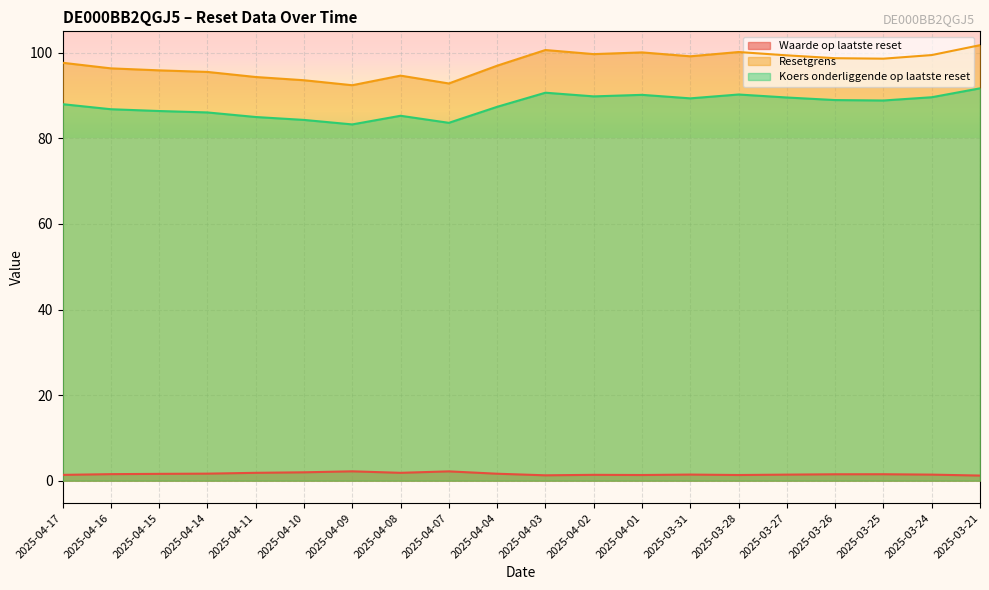

Reading left to right, transcribe all the data shown in this chart.

Waarde op laatste reset: 2025-04-17=1.4	2025-04-16=1.5	2025-04-15=1.6	2025-04-14=1.6	2025-04-11=1.8	2025-04-10=2.0	2025-04-09=2.2	2025-04-08=1.8	2025-04-07=2.2	2025-04-04=1.6	2025-04-03=1.3	2025-04-02=1.4	2025-04-01=1.3	2025-03-31=1.4	2025-03-28=1.3	2025-03-27=1.4	2025-03-26=1.5	2025-03-25=1.5	2025-03-24=1.4	2025-03-21=1.2
Resetgrens: 2025-04-17=97.7	2025-04-16=96.3	2025-04-15=95.9	2025-04-14=95.5	2025-04-11=94.3	2025-04-10=93.6	2025-04-09=92.4	2025-04-08=94.7	2025-04-07=92.8	2025-04-04=97.0	2025-04-03=100.6	2025-04-02=99.7	2025-04-01=100.1	2025-03-31=99.2	2025-03-28=100.2	2025-03-27=99.4	2025-03-26=98.7	2025-03-25=98.6	2025-03-24=99.5	2025-03-21=101.8
Koers onderliggende op laatste reset: 2025-04-17=88.0	2025-04-16=86.8	2025-04-15=86.4	2025-04-14=86.0	2025-04-11=85.0	2025-04-10=84.3	2025-04-09=83.2	2025-04-08=85.3	2025-04-07=83.6	2025-04-04=87.4	2025-04-03=90.7	2025-04-02=89.8	2025-04-01=90.2	2025-03-31=89.3	2025-03-28=90.2	2025-03-27=89.5	2025-03-26=88.9	2025-03-25=88.8	2025-03-24=89.6	2025-03-21=91.7